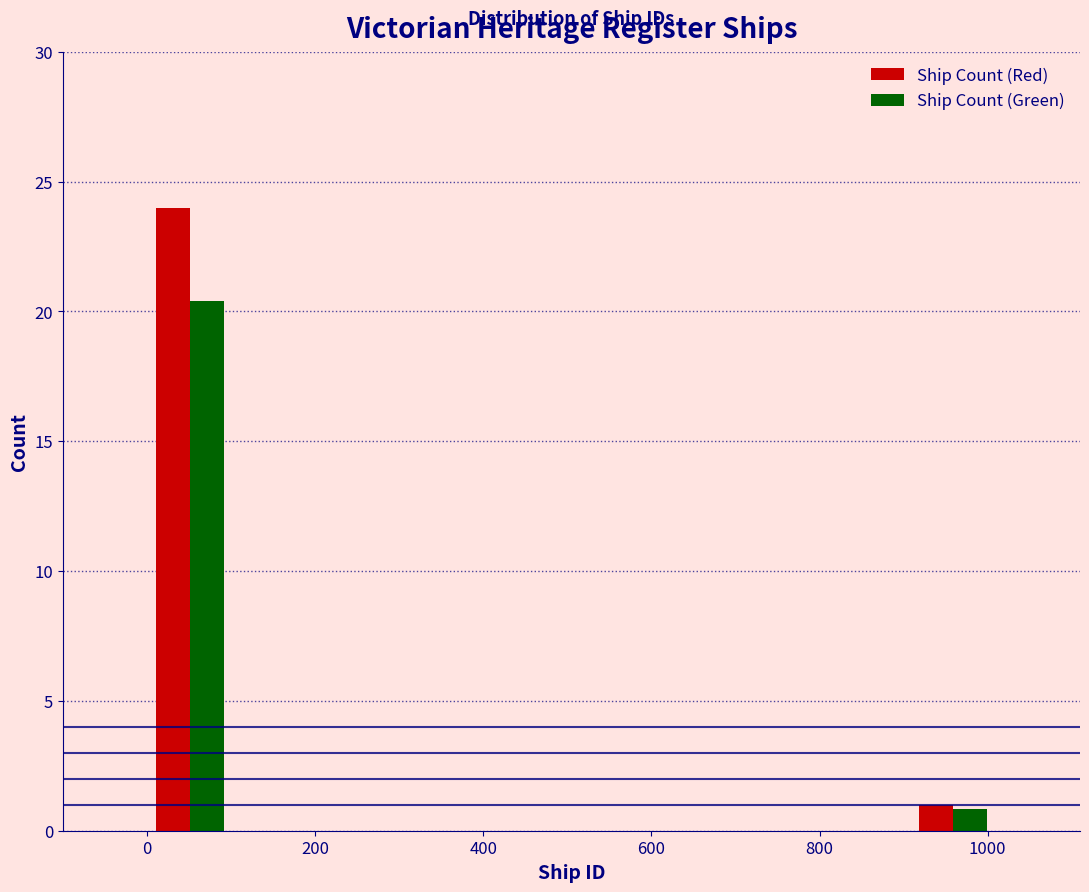

What is the height of the Ship Count (Red) bar covering 900 to 1000 on the x-axis? Neither the bar edges nor the heights are printed on the chart, so give them approximately, as read against the axes.

1.0